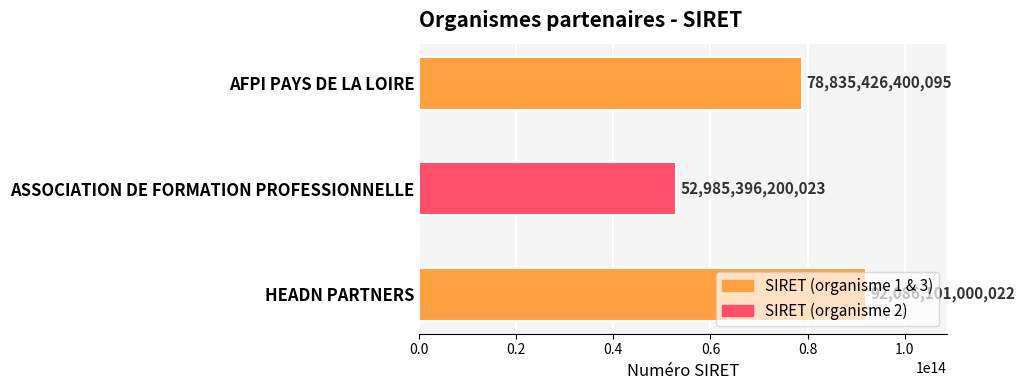

Rank the categories by value from lowest to highest.

ASSOCIATION DE FORMATION PROFESSIONNELLE, AFPI PAYS DE LA LOIRE, HEADN PARTNERS